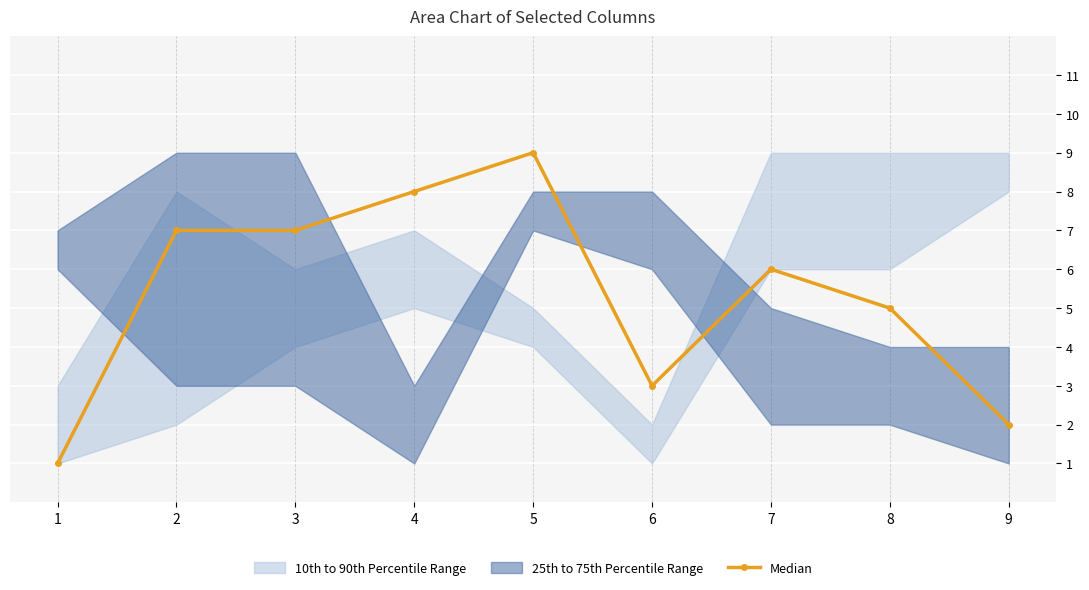

How many values are between 3 and 7?

5